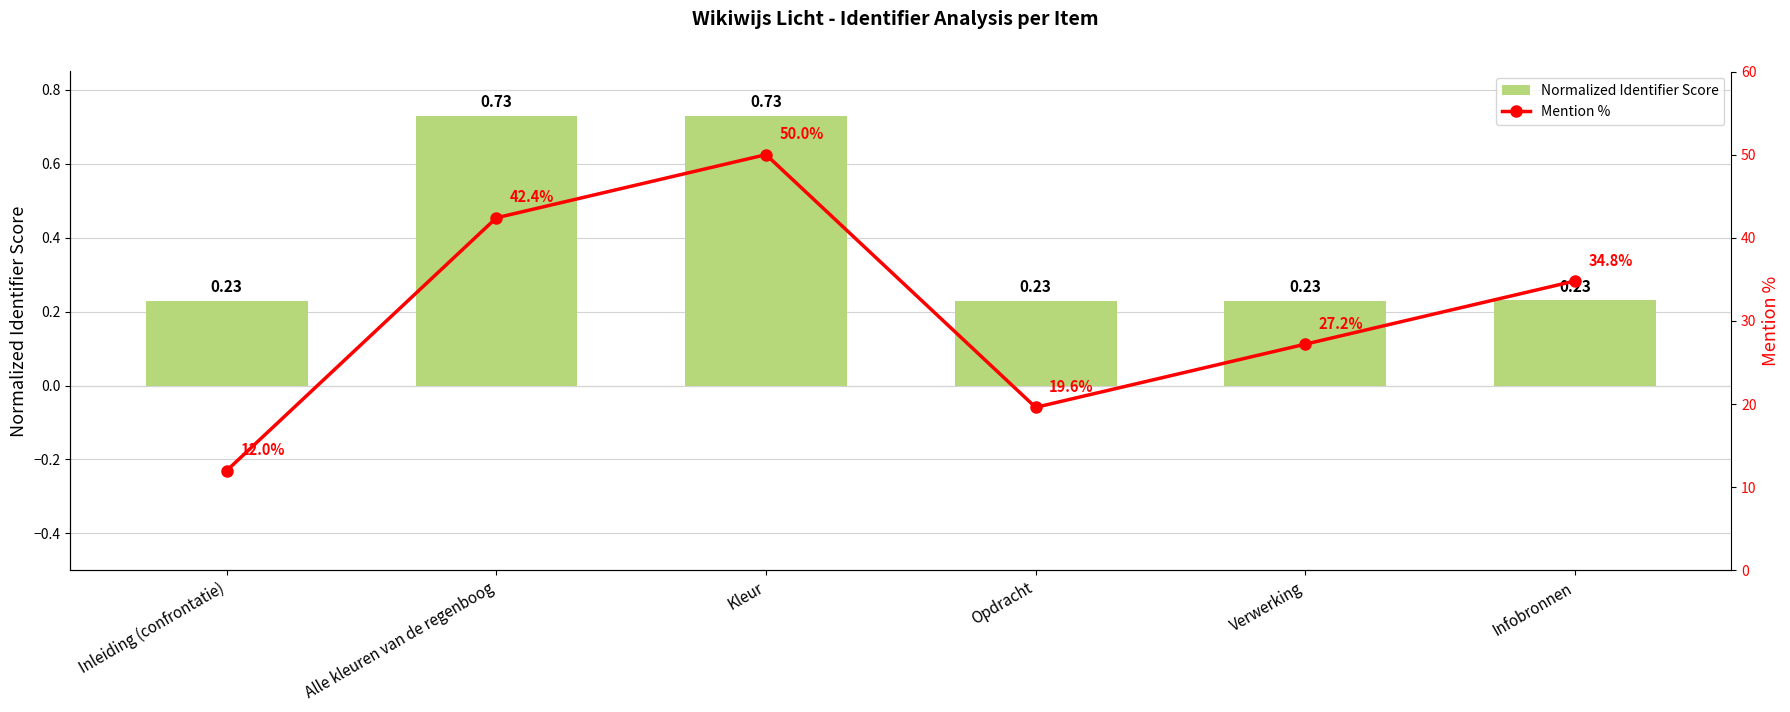

How many data points does each series have?

6